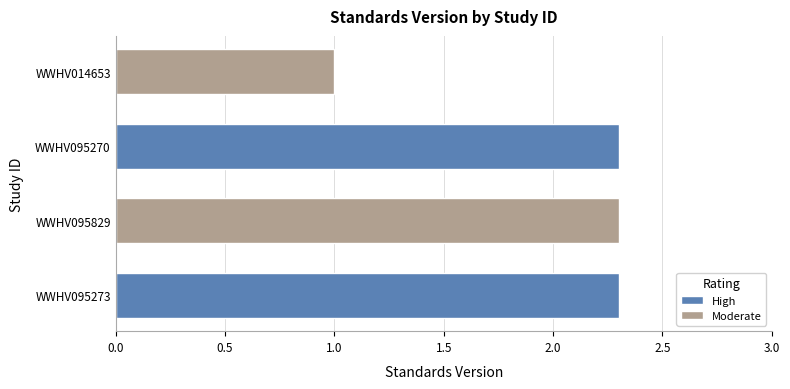

What position from the left is WWHV095273?

1